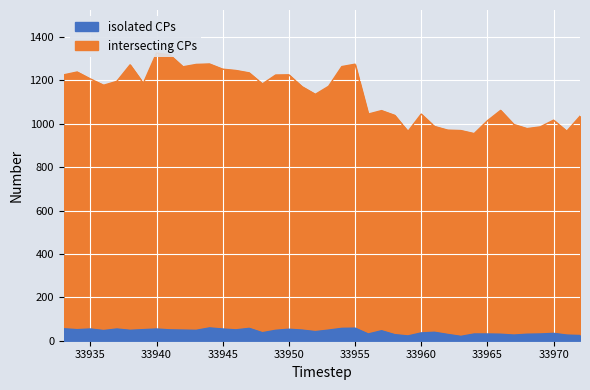

Where is the first local minimum for isolated CPs?

33934